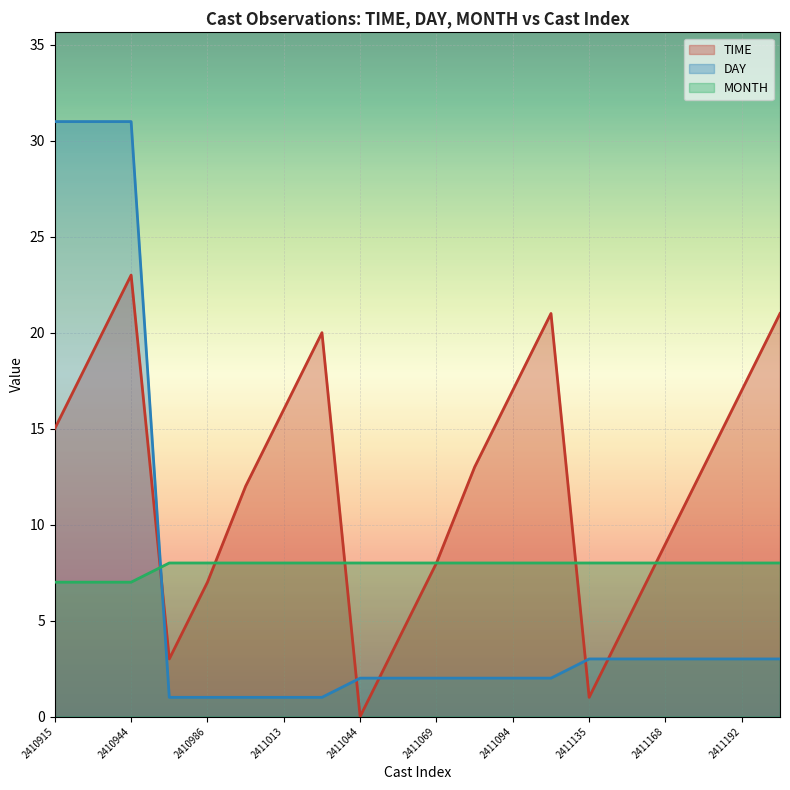

Which series ends up on top after the final intersection of MONTH and DAY?

MONTH